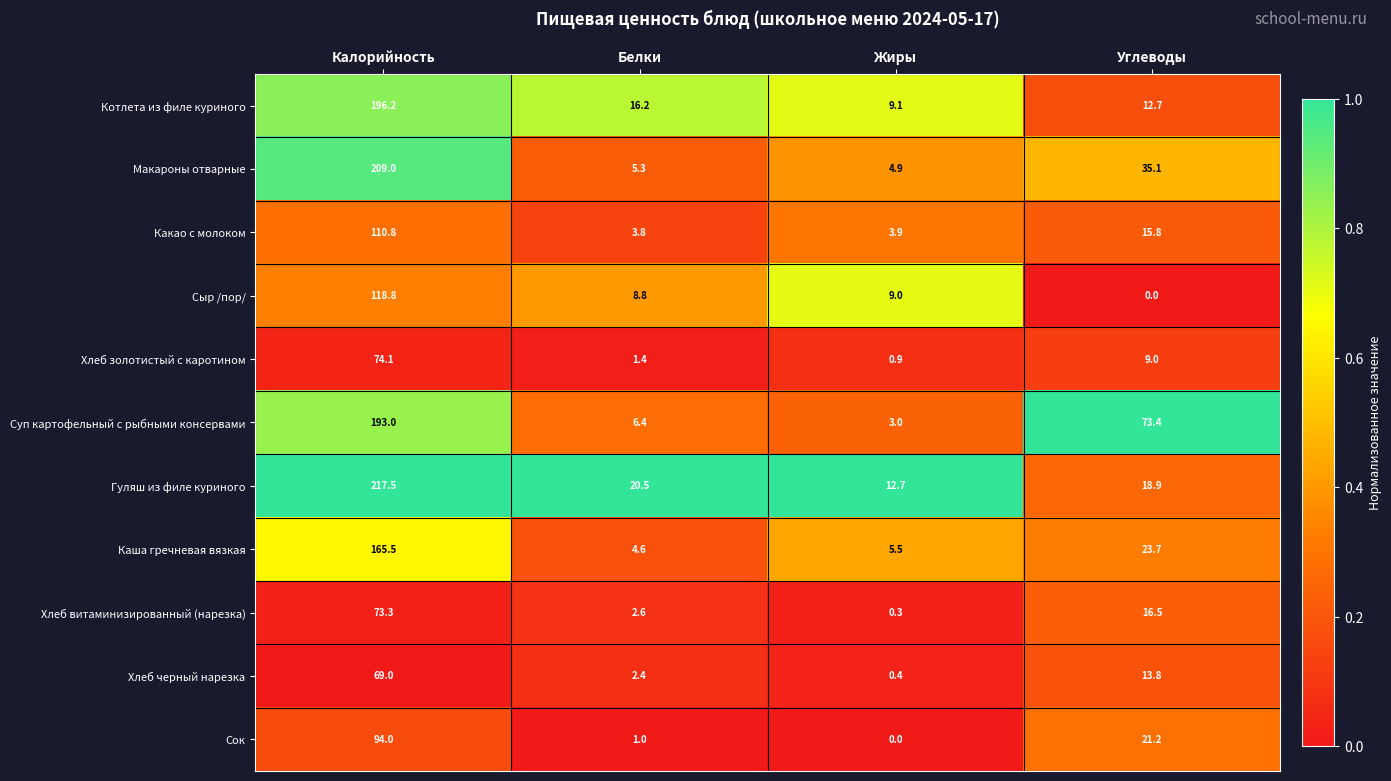

Which series has the widest spread of values?

Гуляш из филе куриного